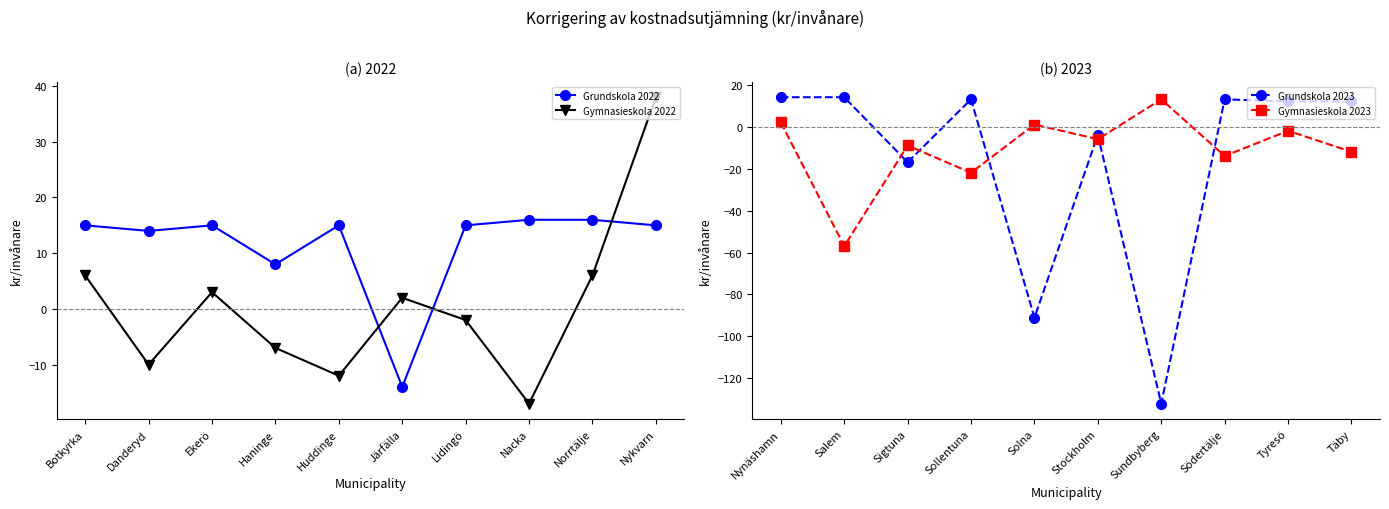

What is the value of the Grundskola 2022 point at the 5th from the left?

15